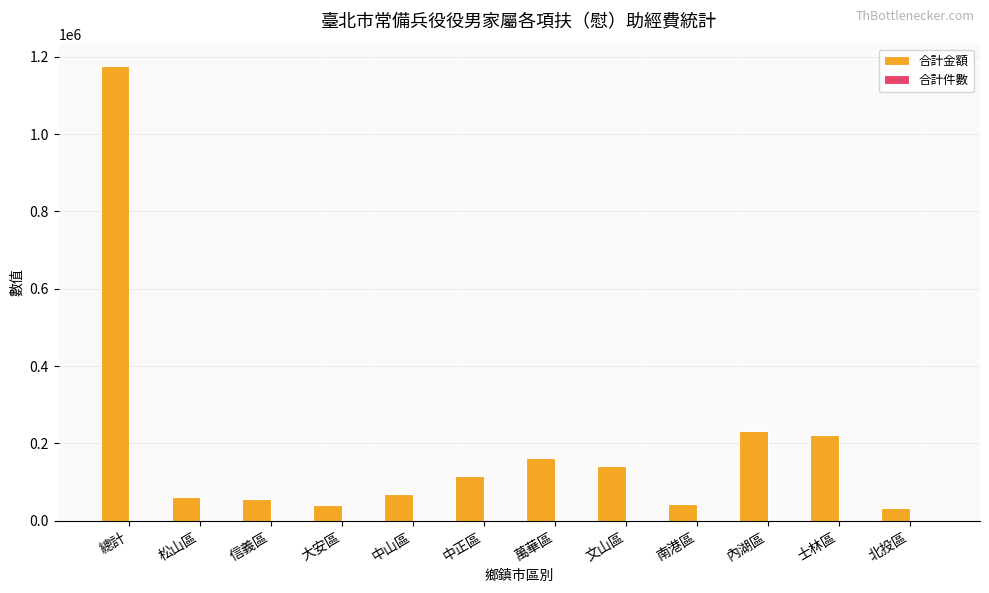

Are the bars grouped side by side (vs. stacked)?

Yes